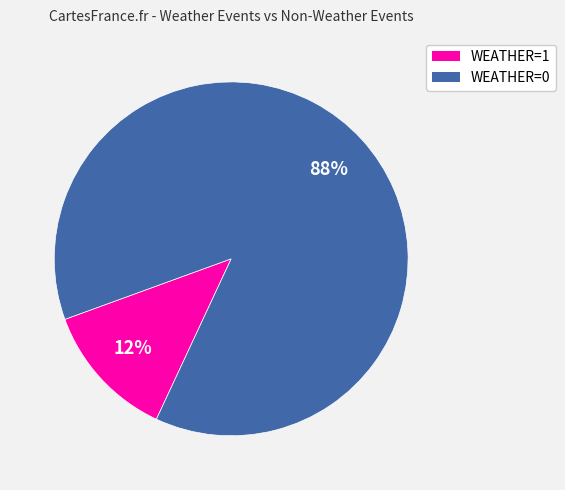

Is there a majority slice in this chart?

Yes